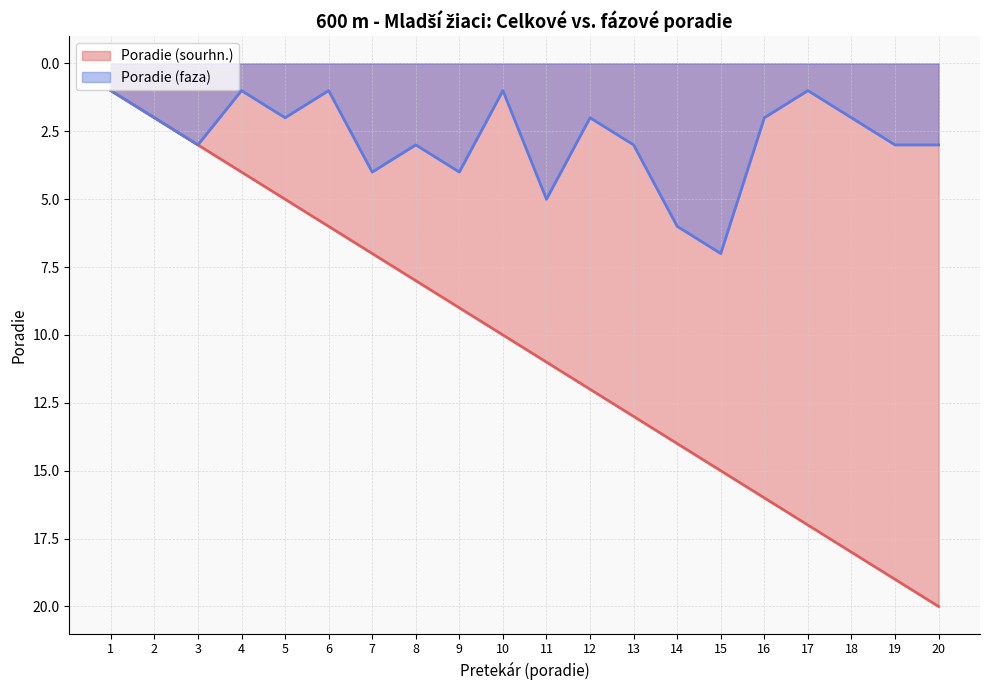

Does the chart have visible grid lines?

Yes